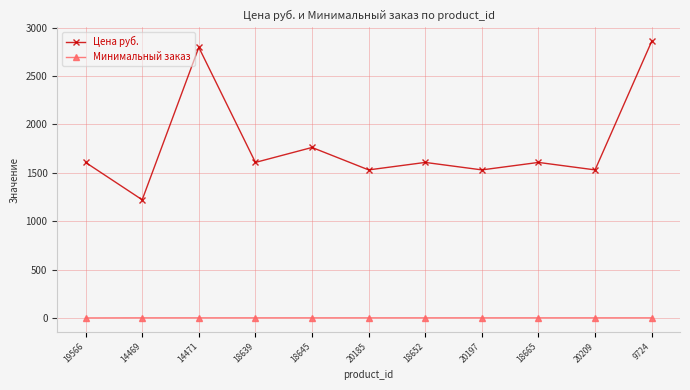

Which series has the largest range (max minus min)?

Цена руб.